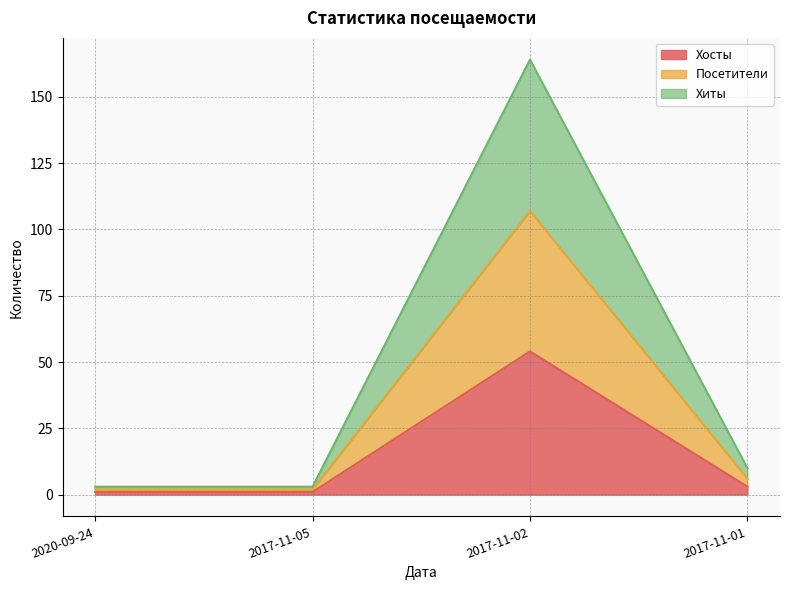

Is it true that Хиты equals 2 at 2017-11-05?

False